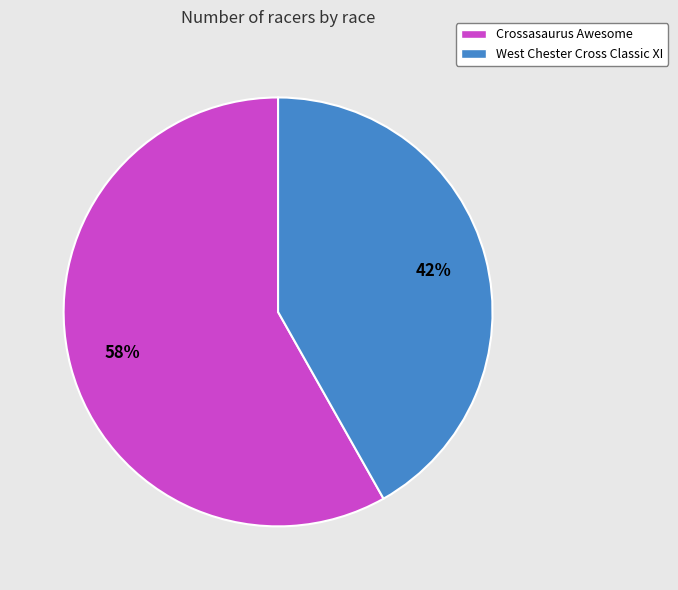

To the nearest percent, what is the combined percentage of West Chester Cross Classic XI and Crossasaurus Awesome?

100%